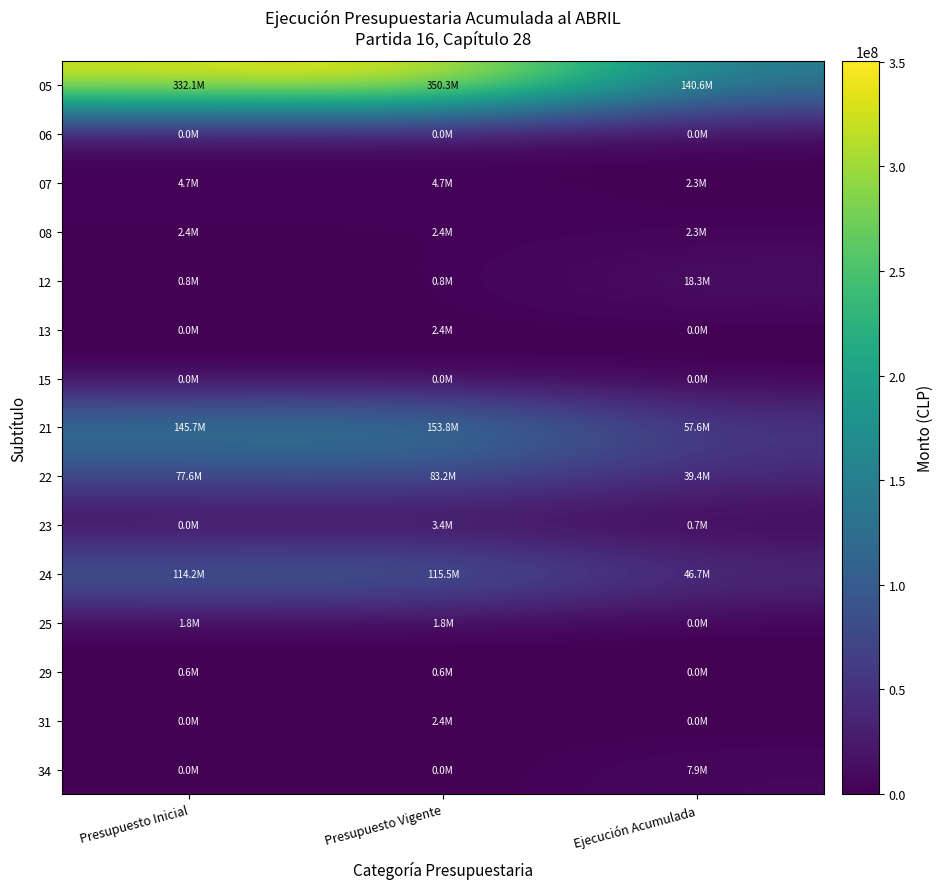

Reading left to right, list all the values displayed in this chart.

05: Presupuesto Inicial=332076720	Presupuesto Vigente=350344819	Ejecución Acumulada=140553858
06: Presupuesto Inicial=39721	Presupuesto Vigente=39721	Ejecución Acumulada=39390
07: Presupuesto Inicial=4689534	Presupuesto Vigente=4689534	Ejecución Acumulada=2295560
08: Presupuesto Inicial=2369114	Presupuesto Vigente=2369114	Ejecución Acumulada=2264141
12: Presupuesto Inicial=815936	Presupuesto Vigente=815936	Ejecución Acumulada=18320641
13: Presupuesto Inicial=0	Presupuesto Vigente=2368363	Ejecución Acumulada=5850
15: Presupuesto Inicial=10	Presupuesto Vigente=10	Ejecución Acumulada=0
21: Presupuesto Inicial=145747357	Presupuesto Vigente=153779976	Ejecución Acumulada=57643231
22: Presupuesto Inicial=77647544	Presupuesto Vigente=83153969	Ejecución Acumulada=39358085
23: Presupuesto Inicial=13052	Presupuesto Vigente=3395285	Ejecución Acumulada=697959
24: Presupuesto Inicial=114195308	Presupuesto Vigente=115542130	Ejecución Acumulada=46732168
25: Presupuesto Inicial=1777900	Presupuesto Vigente=1777900	Ejecución Acumulada=0
29: Presupuesto Inicial=609864	Presupuesto Vigente=609864	Ejecución Acumulada=36060
31: Presupuesto Inicial=0	Presupuesto Vigente=2368363	Ejecución Acumulada=1950
34: Presupuesto Inicial=10	Presupuesto Vigente=10	Ejecución Acumulada=7854676